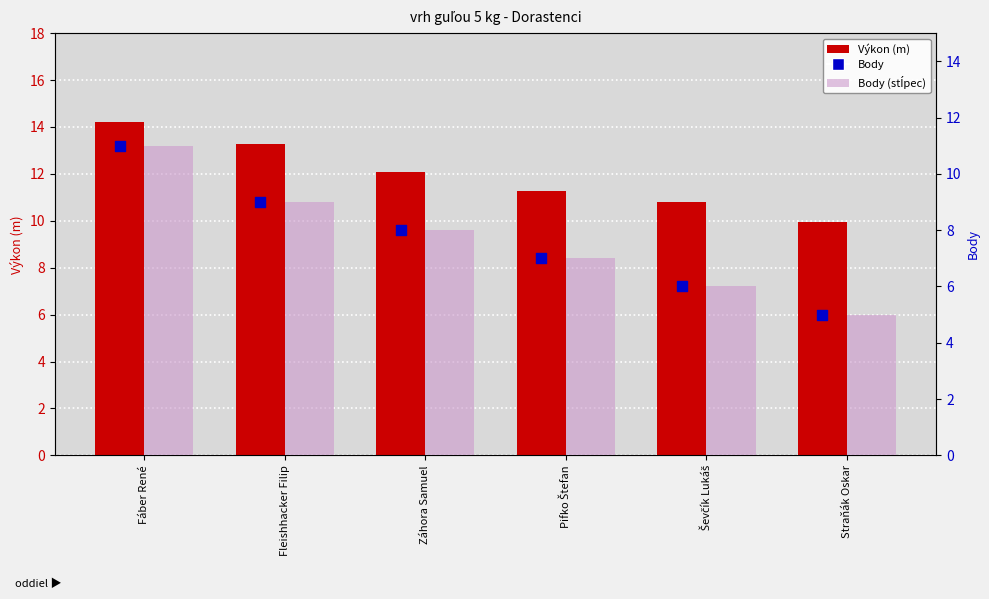

Which series contains the highest Y value?

Výkon